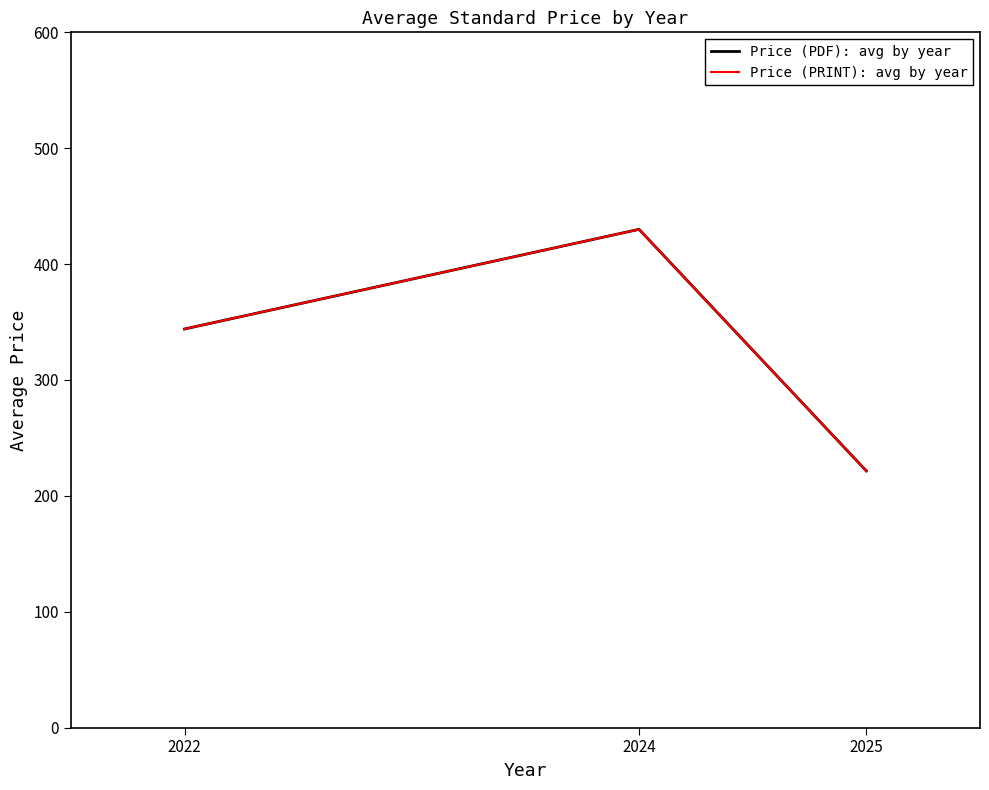

Does the chart have visible grid lines?

No